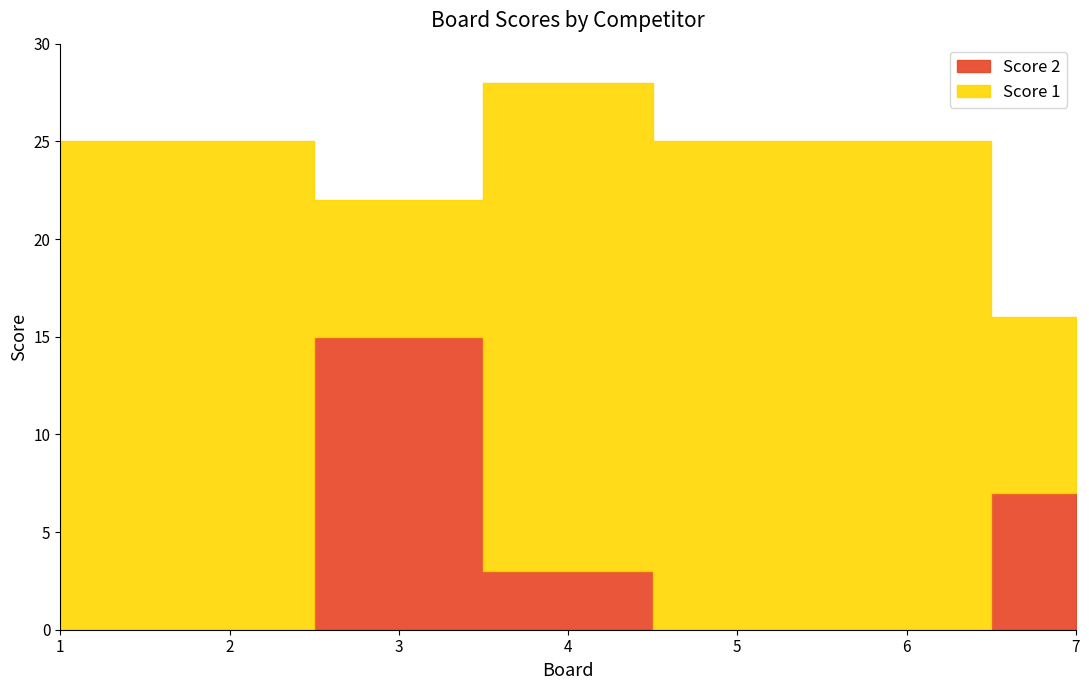

What is the difference between the maximum and minimum values in the Score 1 series?

18